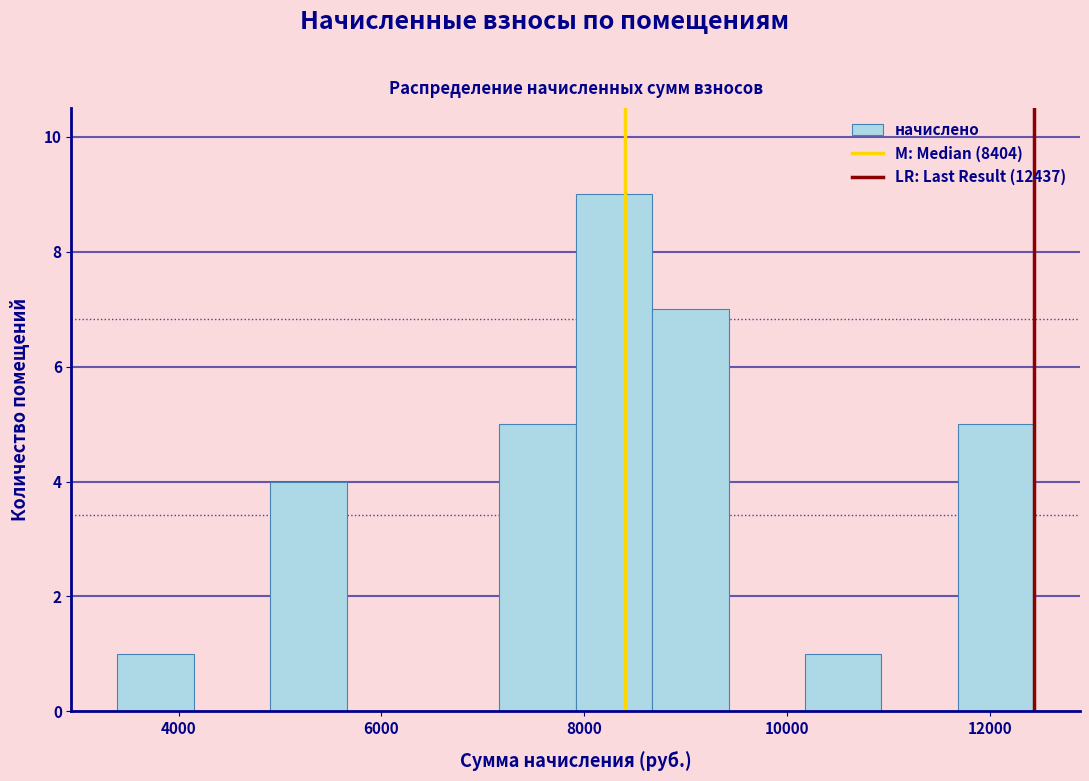

Read against the x-axis, roughly where is the centre of the tallest bar?

8200